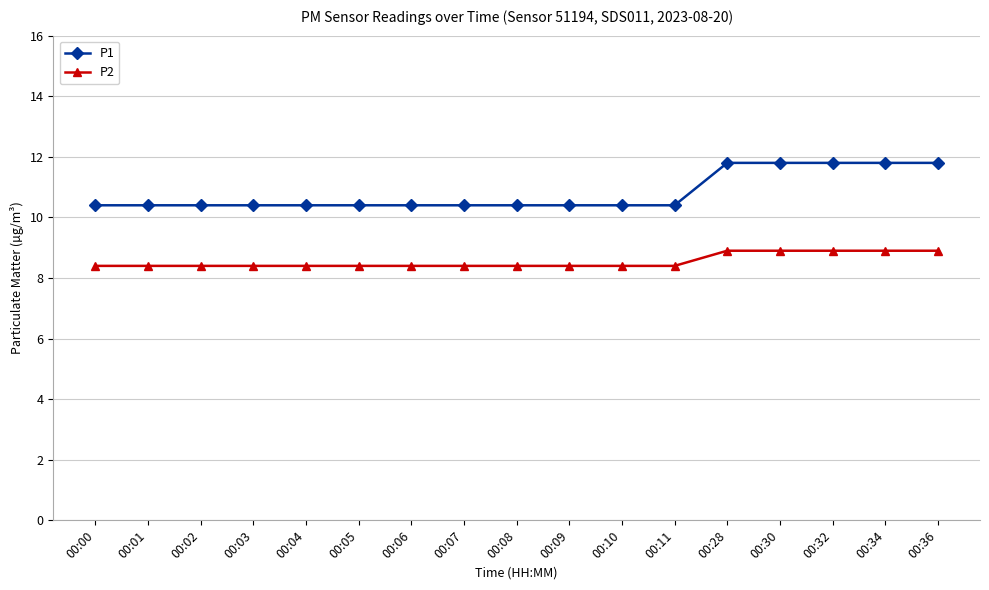

Is it true that P1 equals 10.4 at 00:04?

True